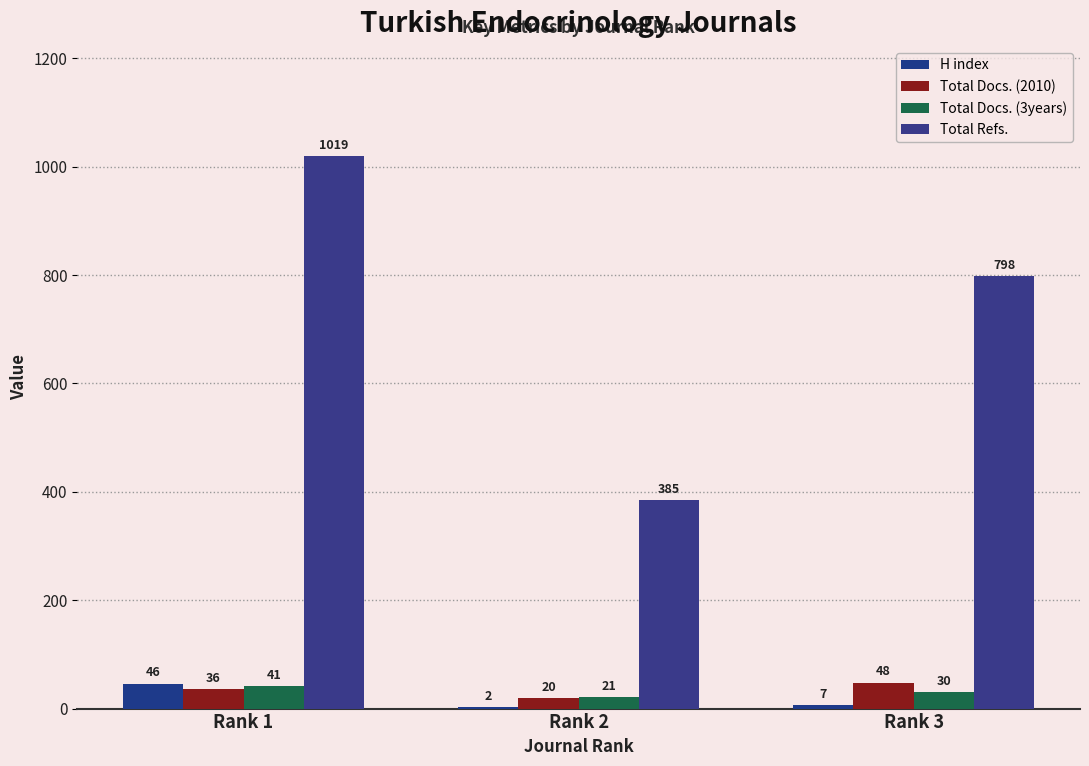

Which has a higher value, Rank 2 or Rank 1?

Rank 1